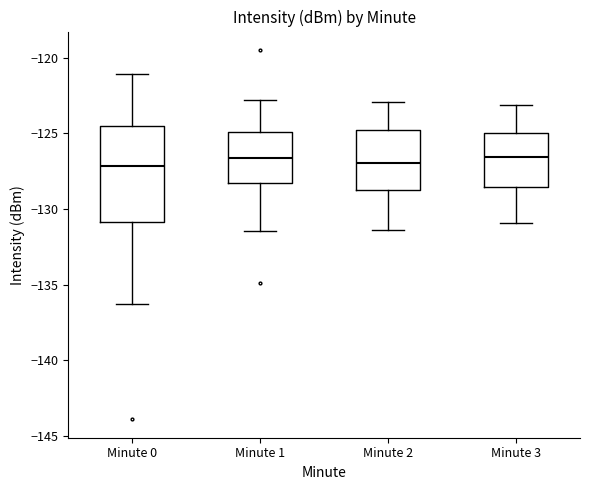

Reading left to right, transcribe this box plot: for each box, give where its median line is, the range the box spans, and where its two whiskers end, as read against the y-axis. The values are not printed on the chart, so give them approximately, as read against the axis.

Minute 0: median -127.0, box -131.0 to -124.5, whiskers -136.5 to -121.0
Minute 1: median -126.5, box -128.5 to -125.0, whiskers -131.5 to -123.0
Minute 2: median -127.0, box -129.0 to -124.5, whiskers -131.5 to -123.0
Minute 3: median -126.5, box -128.5 to -125.0, whiskers -131.0 to -123.0